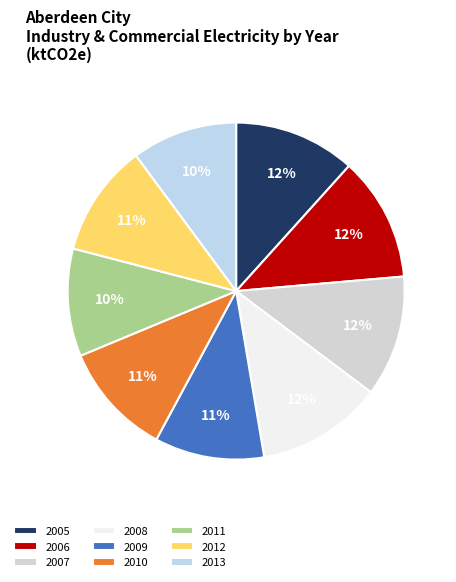

To the nearest percent, what percentage of the pie is 2009?

11%